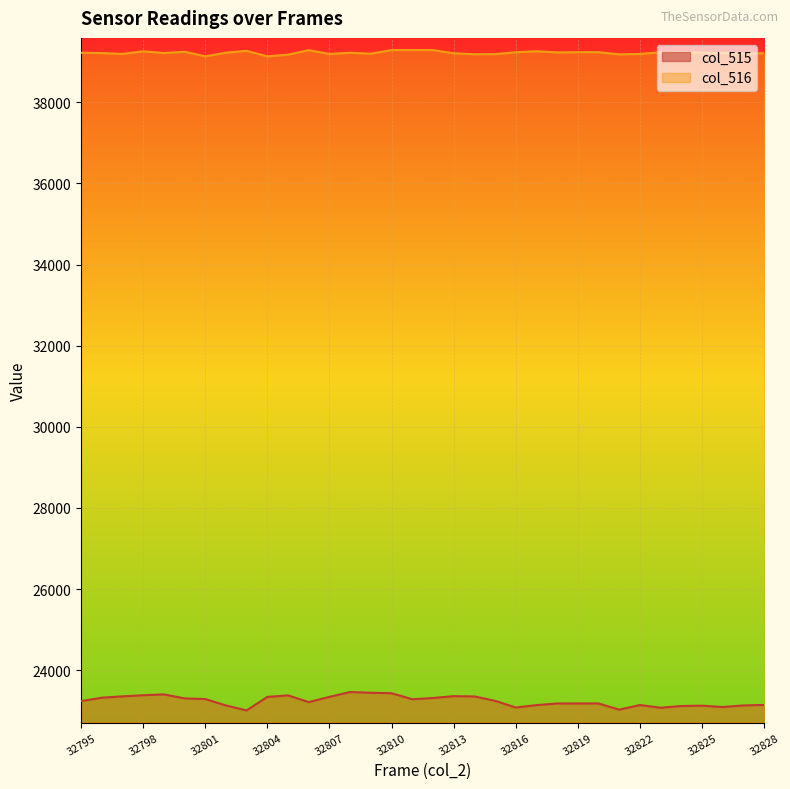

What is the highest value of the col_515 series?

23461